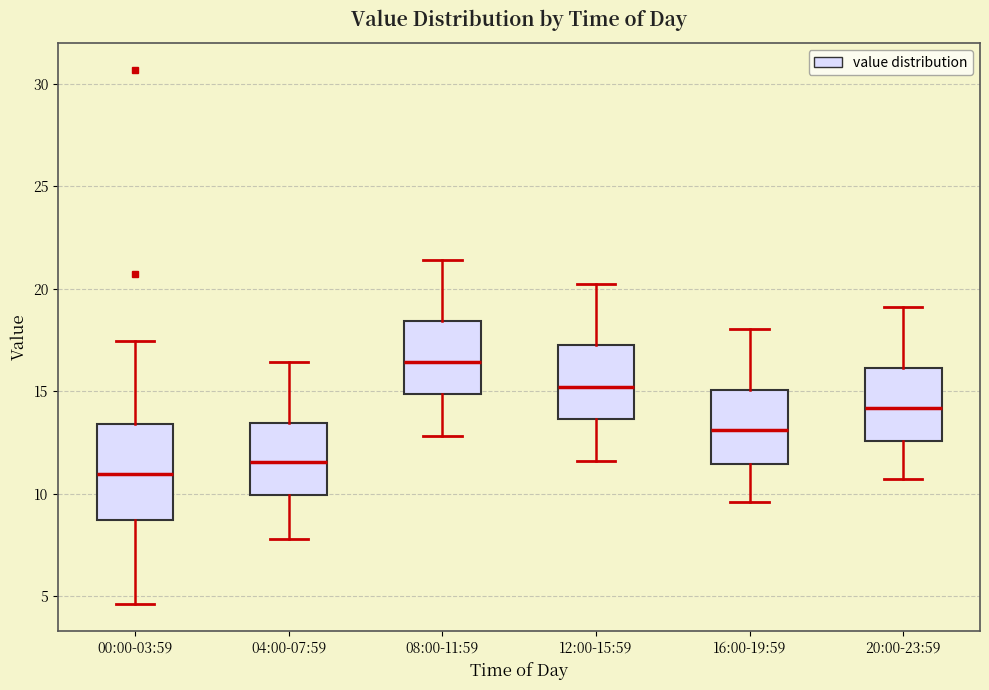

Which box has the highest median line?

08:00-11:59